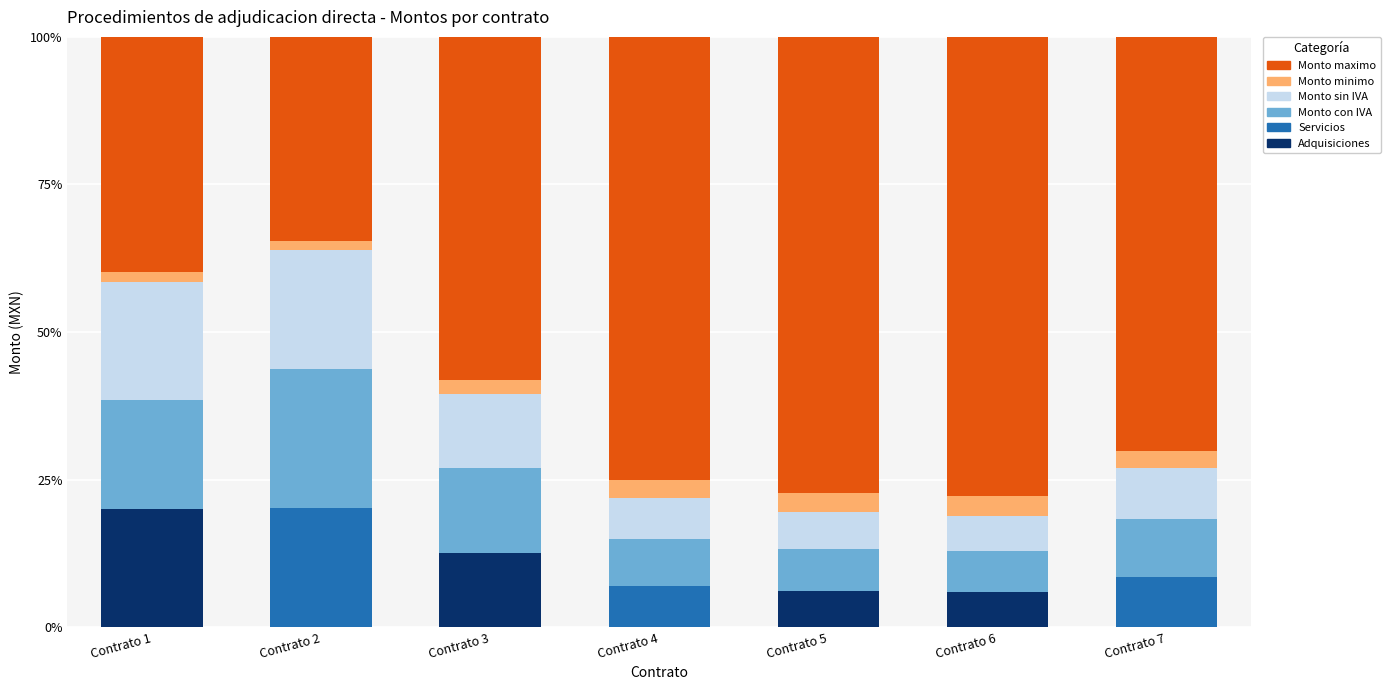

At which label does Adquisiciones reach its peak?

Contrato 1